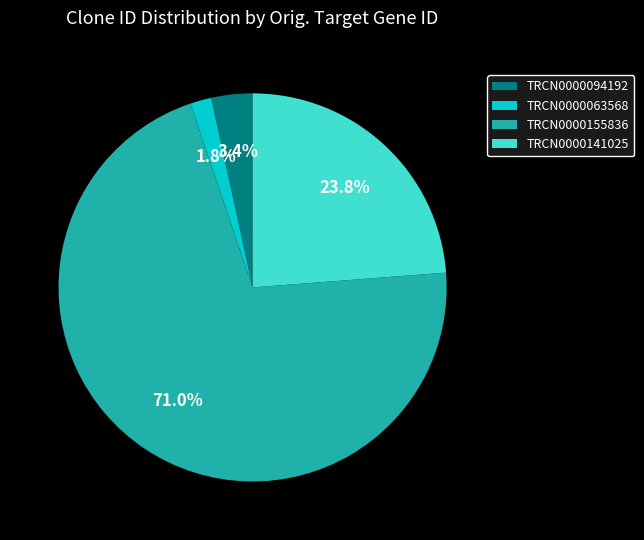

How many slices are in this pie chart?

4